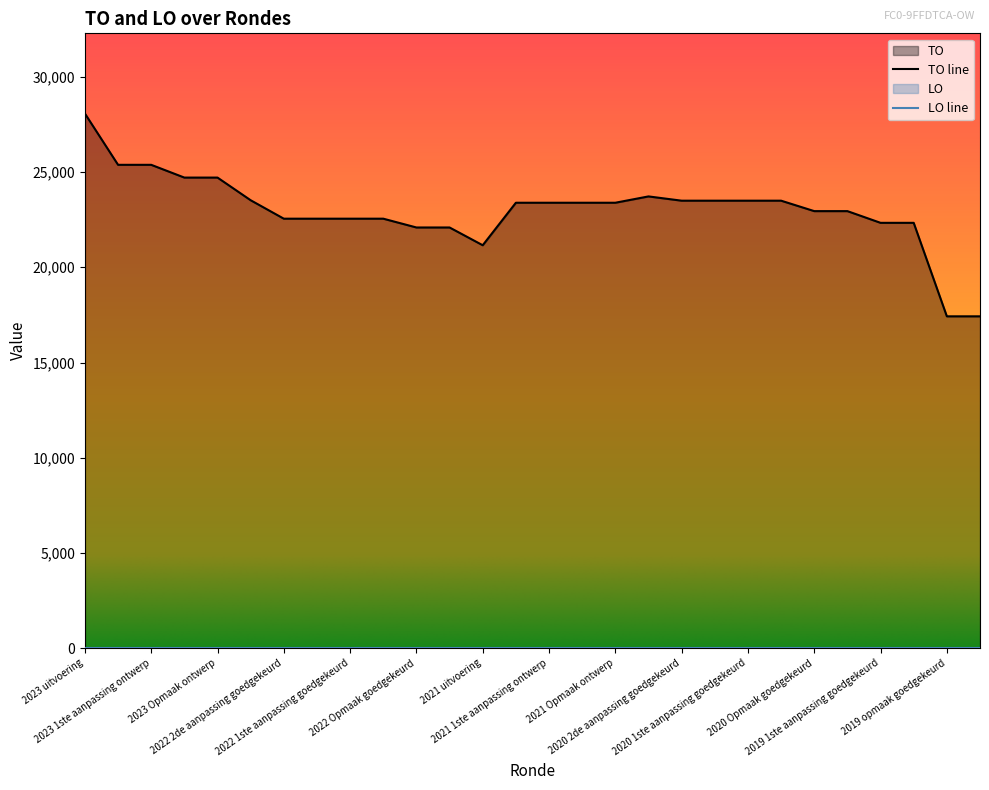

What is the smallest value displayed?

17425